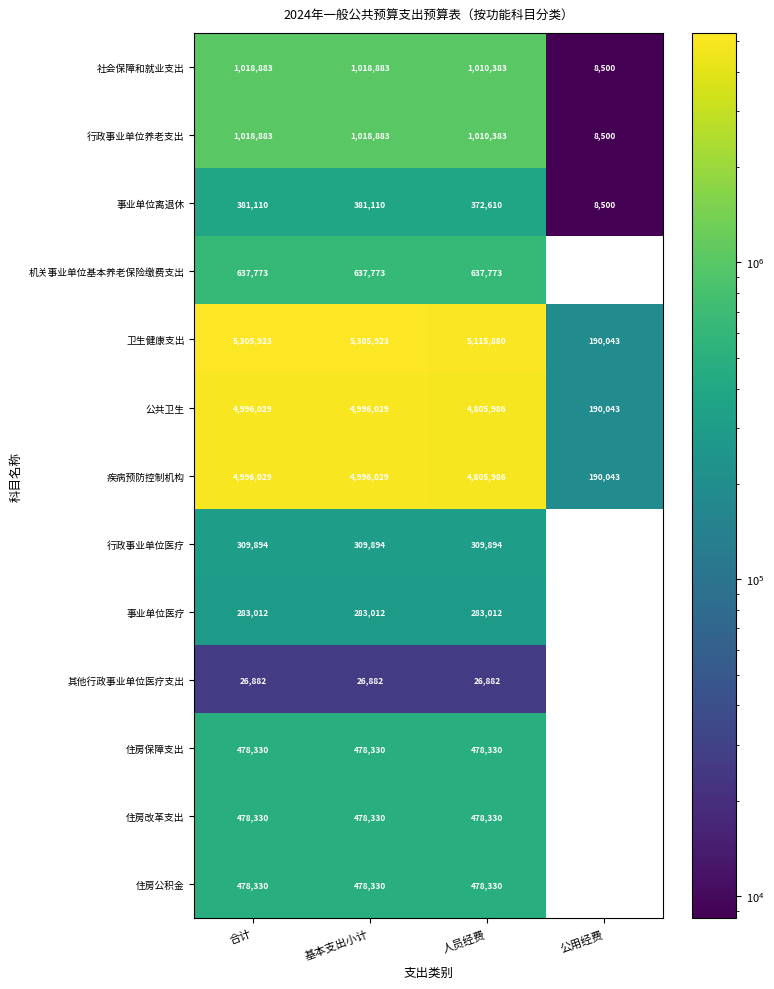

Is the value of 公共卫生 at 公用经费 greater than the value of 其他行政事业单位医疗支出 at 合计?

Yes